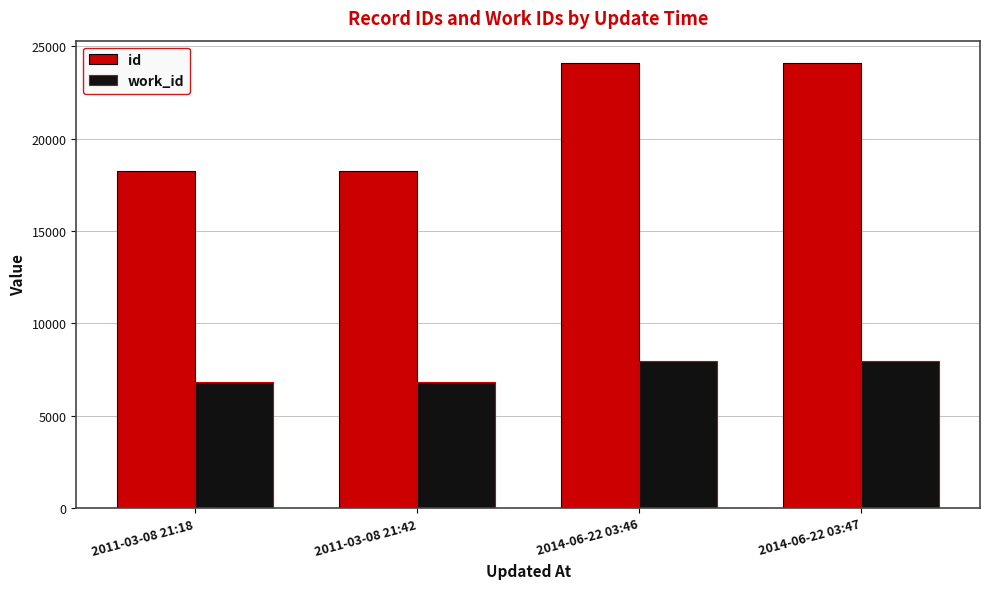

What is the label of the 4th bar from the right?

2011-03-08 21:18